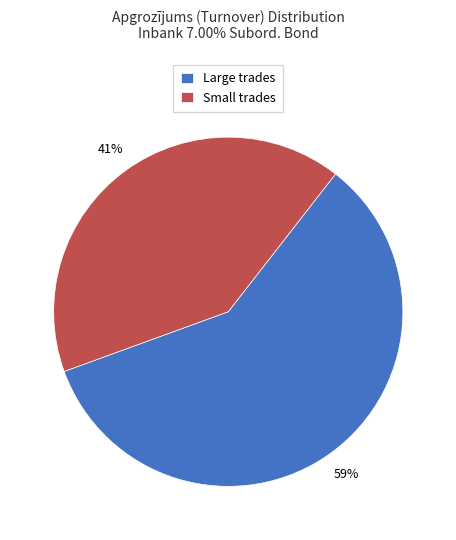

Combined, do Small trades and Large trades account for over 50%?

Yes